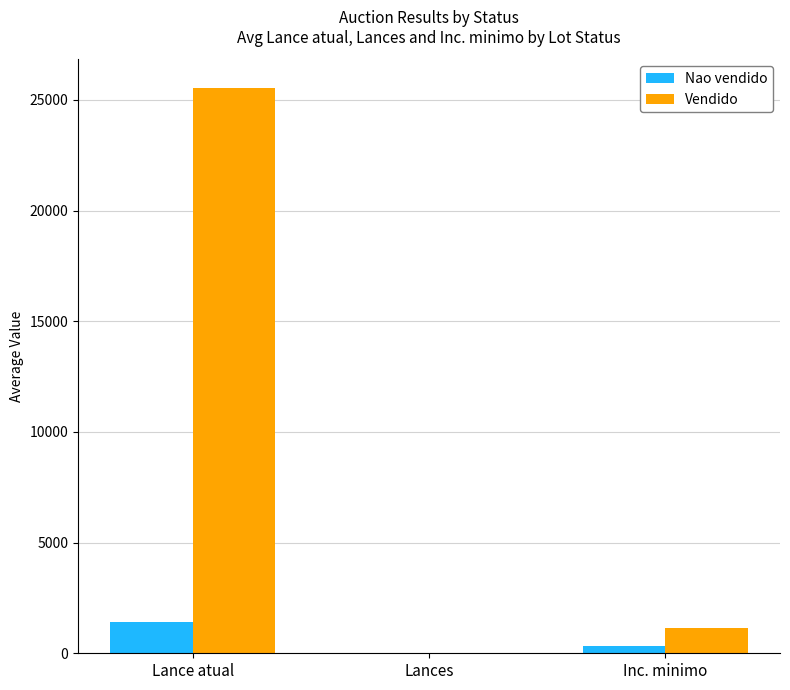

At which category is the sum across all series the highest?

Lance atual